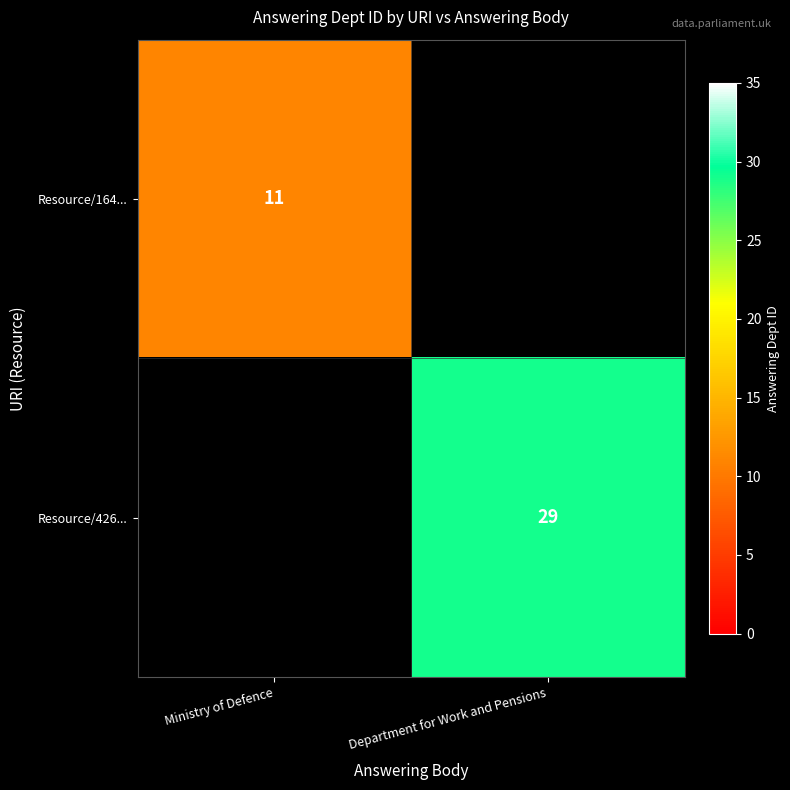

At which category does the chart reach its peak across all series?

Department for Work and Pensions